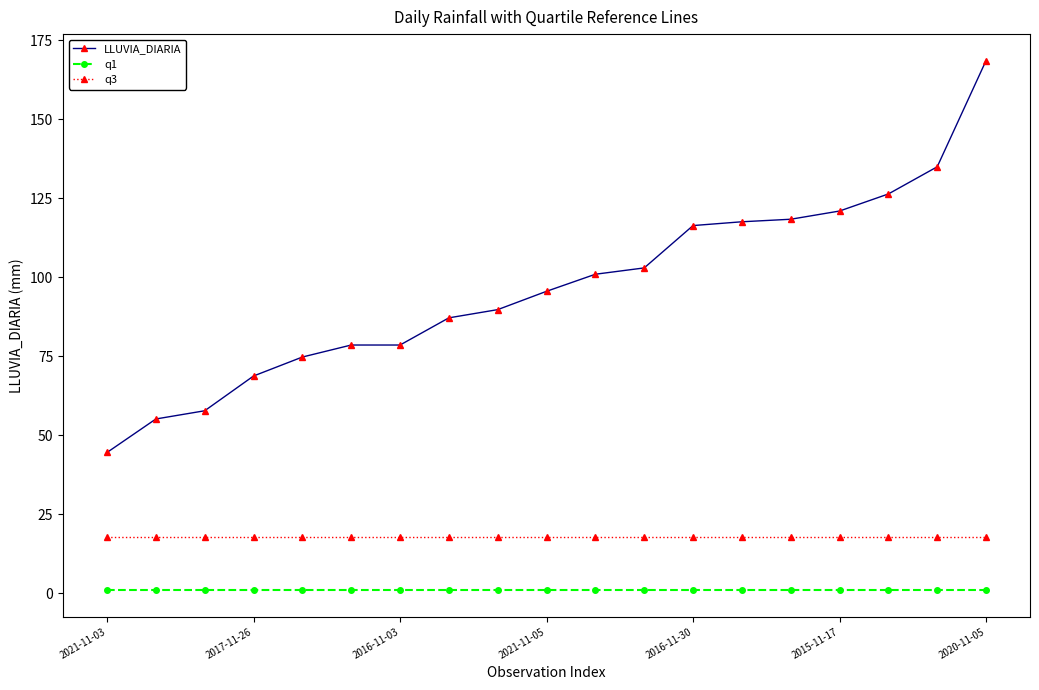

What is the value of the LLUVIA_DIARIA point at the 8th from the left?

87.2